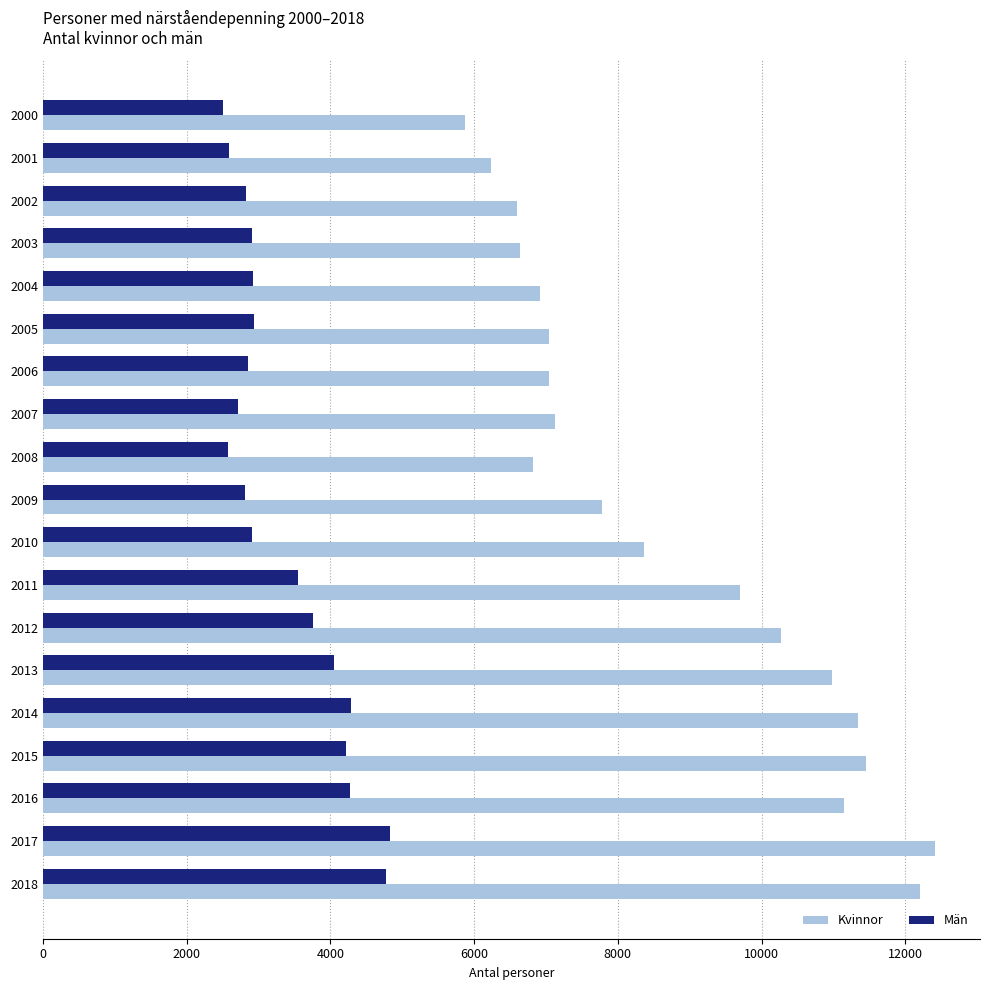

At which category is the sum across all series the highest?

2017